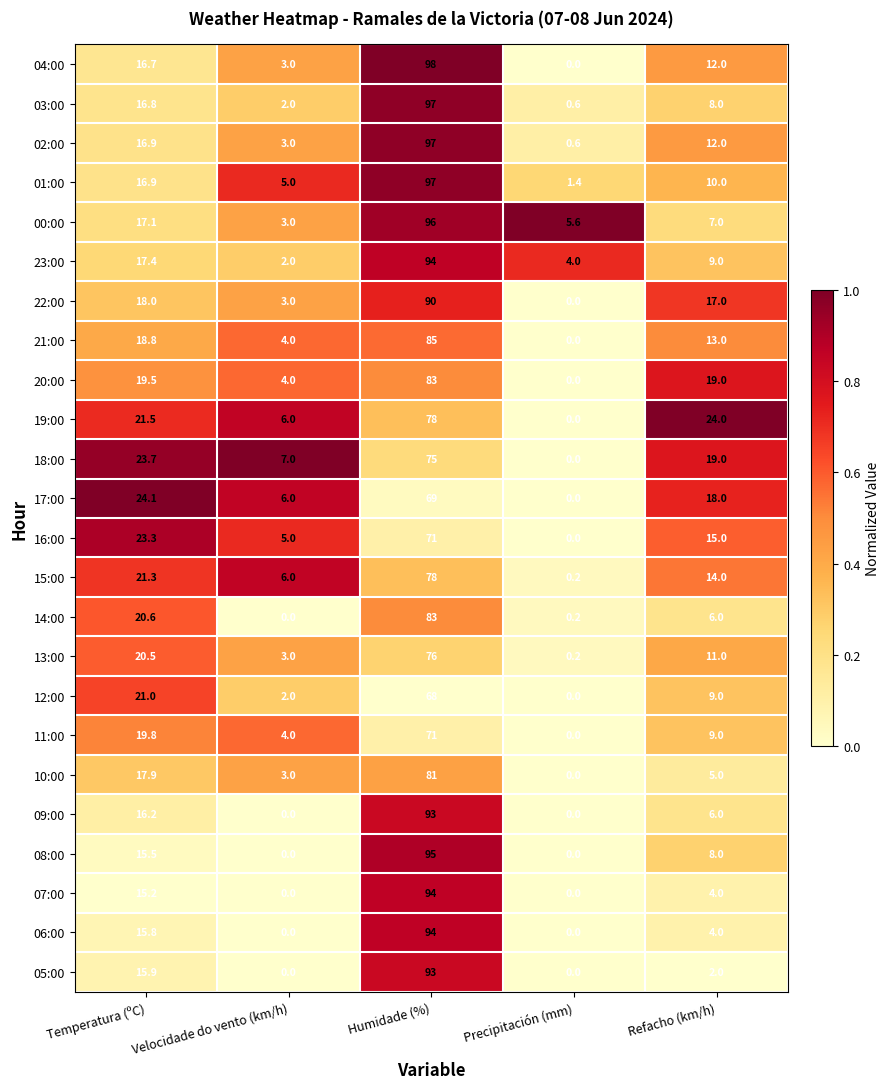

What is the maximum value shown in the chart?

98.0